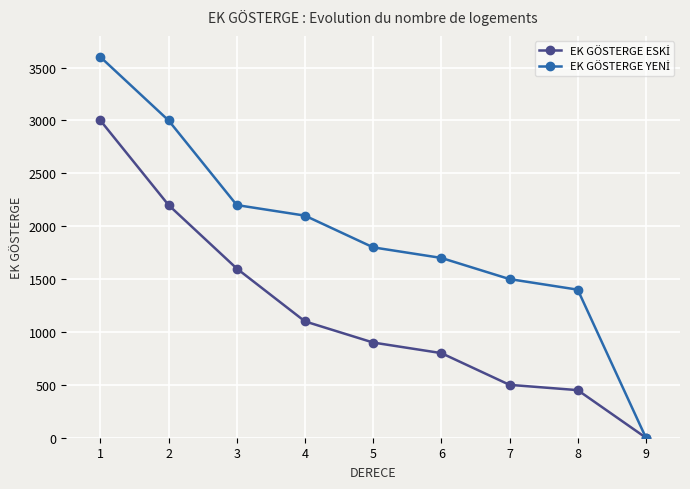

What is the maximum value shown in the chart?

3600